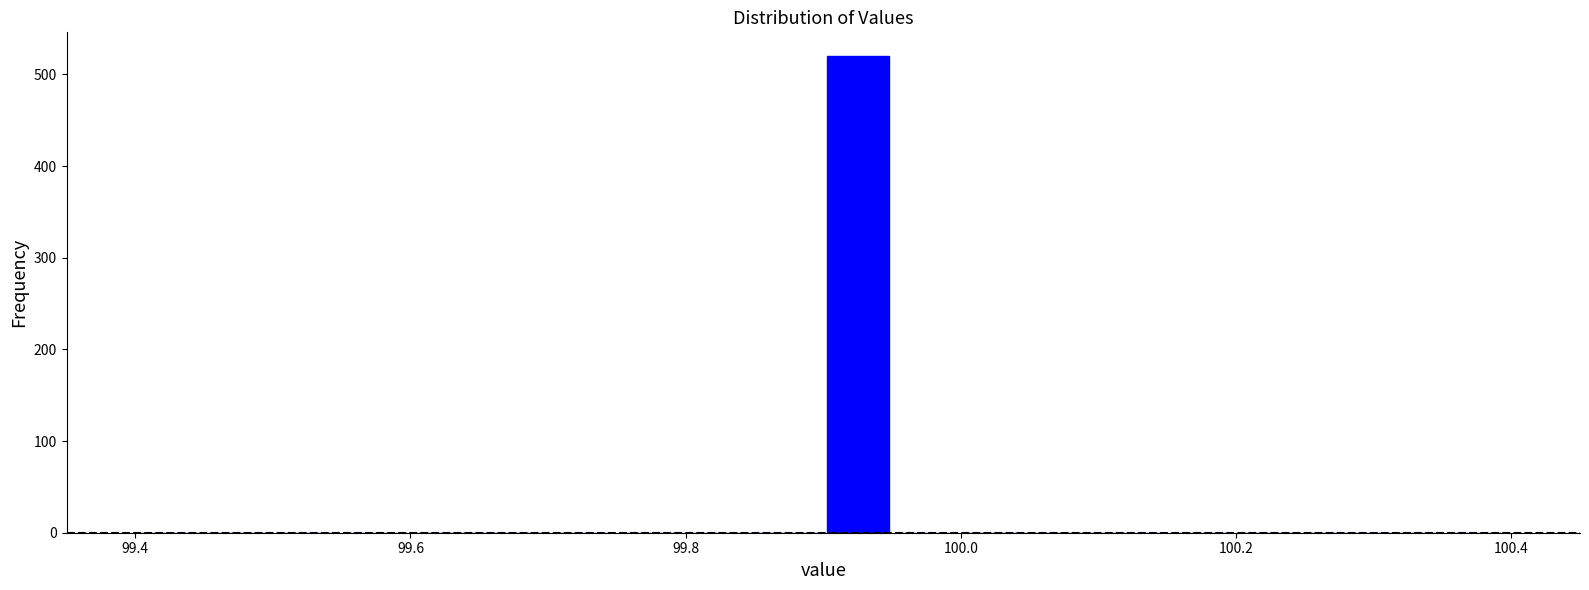

Read against the x-axis, roughly where is the centre of the tallest bar?

99.92